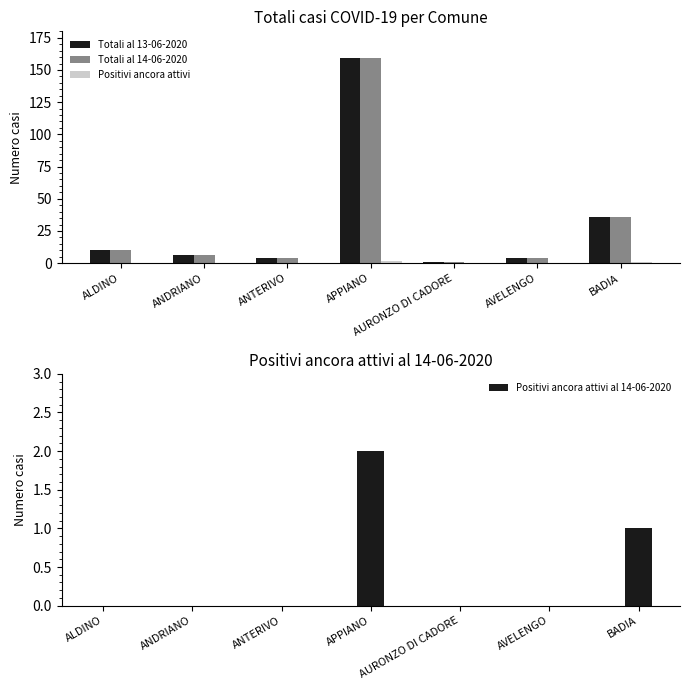

What is the difference between the maximum and minimum values in the Totali al 14-06-2020 series?

158